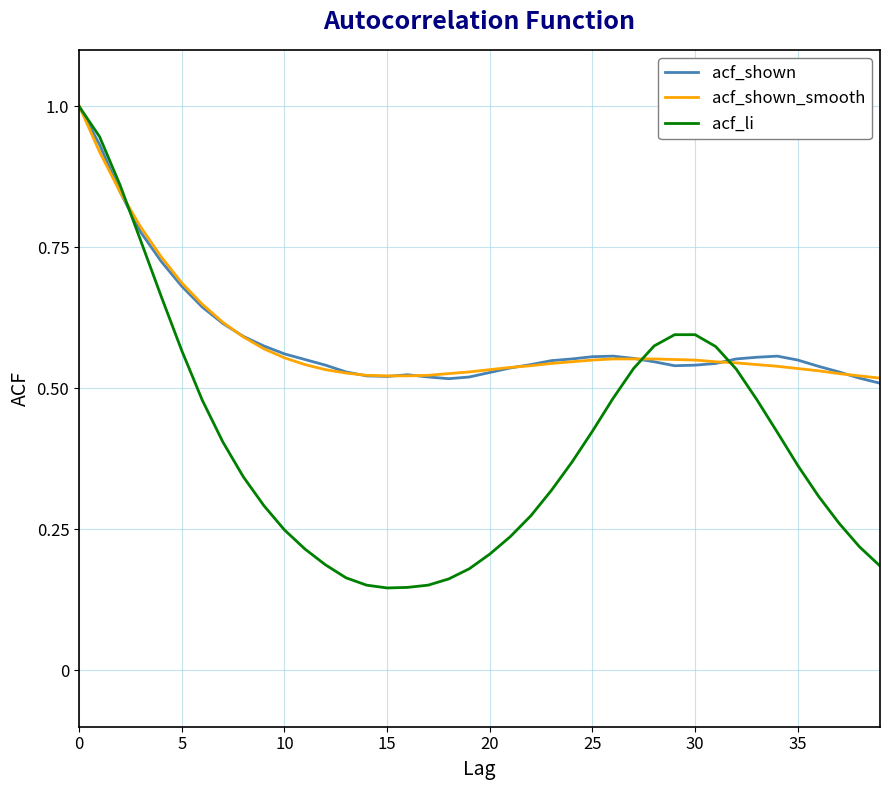

What is the maximum value for acf_shown?

1.0